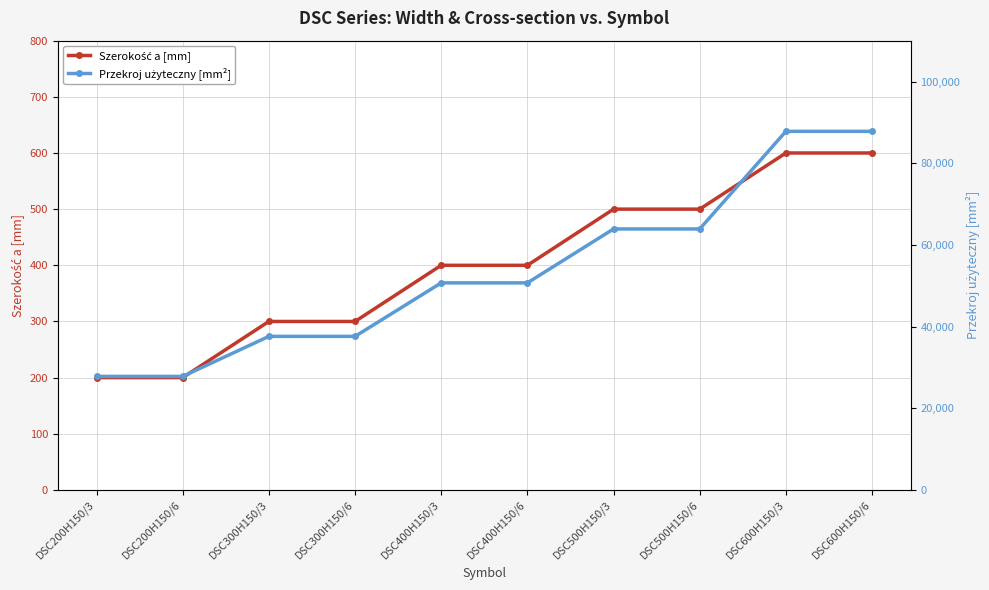

Reading left to right, what are all the values shown in this chart?

Szerokość a [mm]: DSC200H150/3=200	DSC200H150/6=200	DSC300H150/3=300	DSC300H150/6=300	DSC400H150/3=400	DSC400H150/6=400	DSC500H150/3=500	DSC500H150/6=500	DSC600H150/3=600	DSC600H150/6=600
Przekroj użyteczny [mm²]: DSC200H150/3=27800	DSC200H150/6=27800	DSC300H150/3=37600	DSC300H150/6=37600	DSC400H150/3=50700	DSC400H150/6=50700	DSC500H150/3=63900	DSC500H150/6=63900	DSC600H150/3=87800	DSC600H150/6=87800